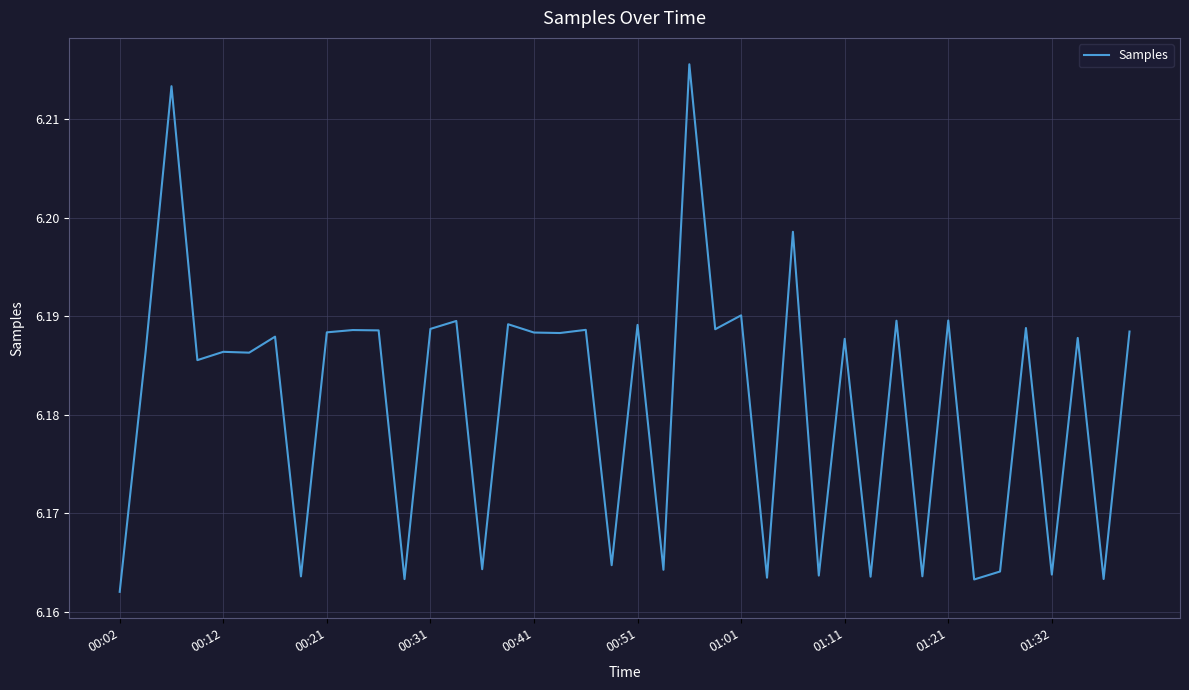

True or false: there are more than 2 points higher than both neighbors.

True